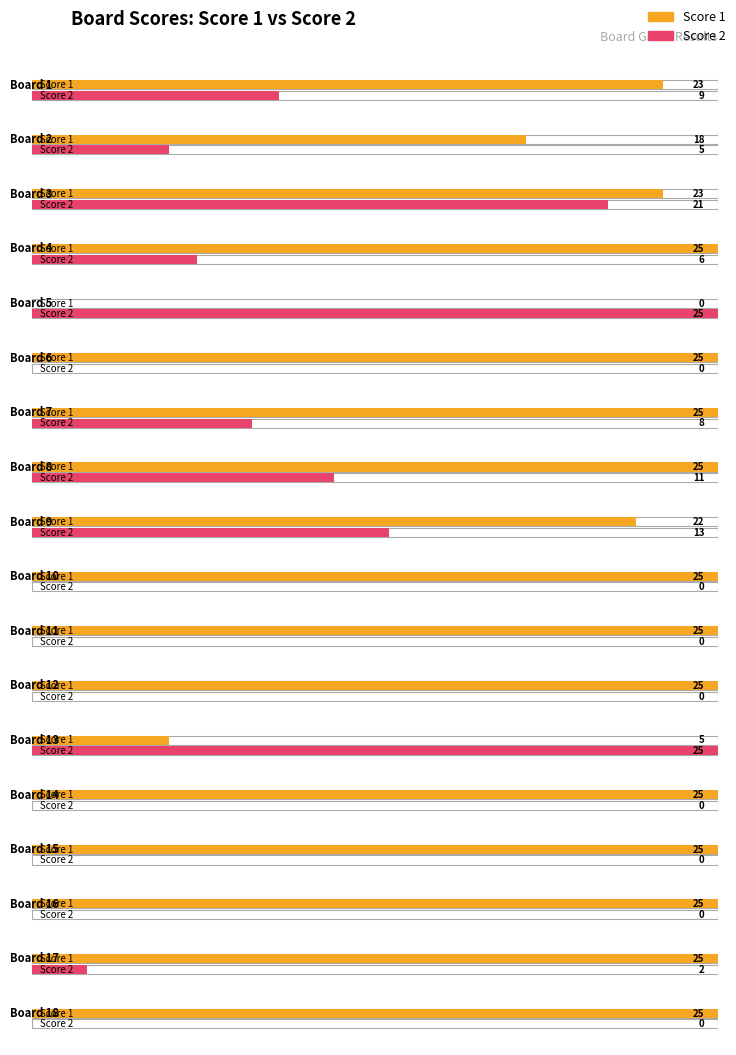

What is the difference between the highest and lowest values at 3?

2